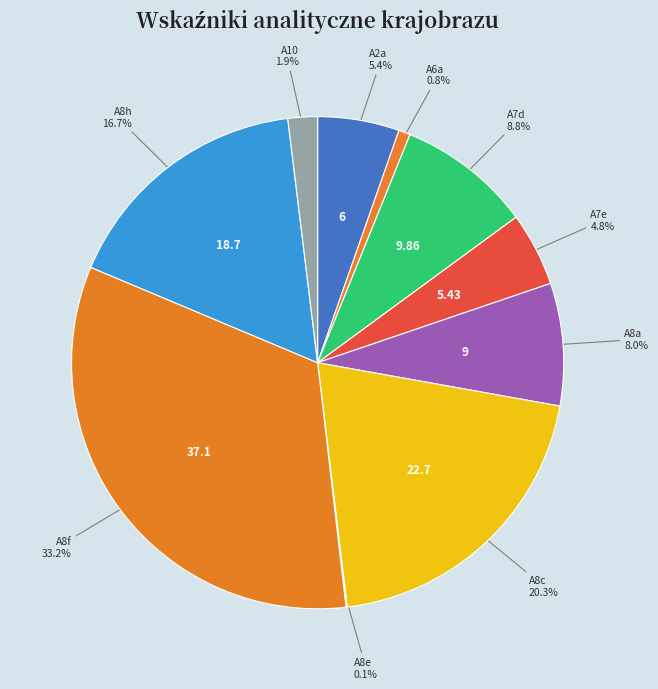

Which slice is the smallest?

A8e